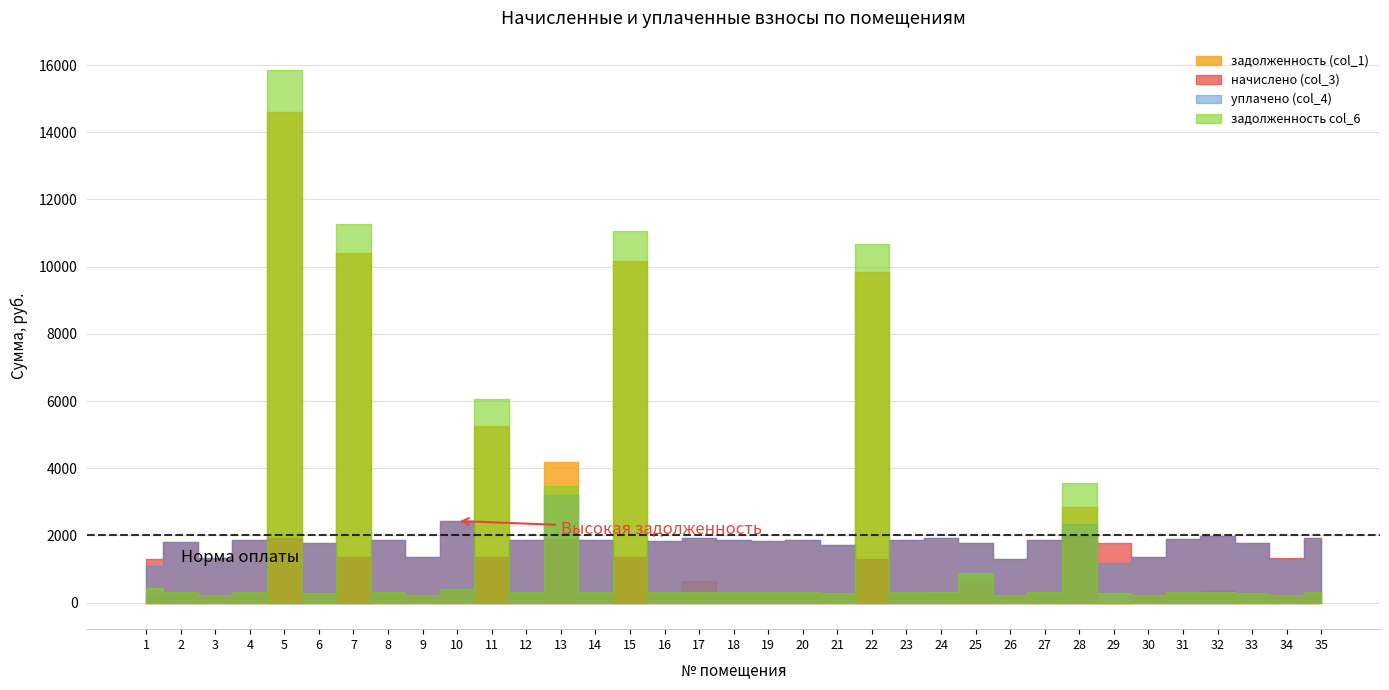

Where is уплачено (col_4) nearest to the value 1600?

21